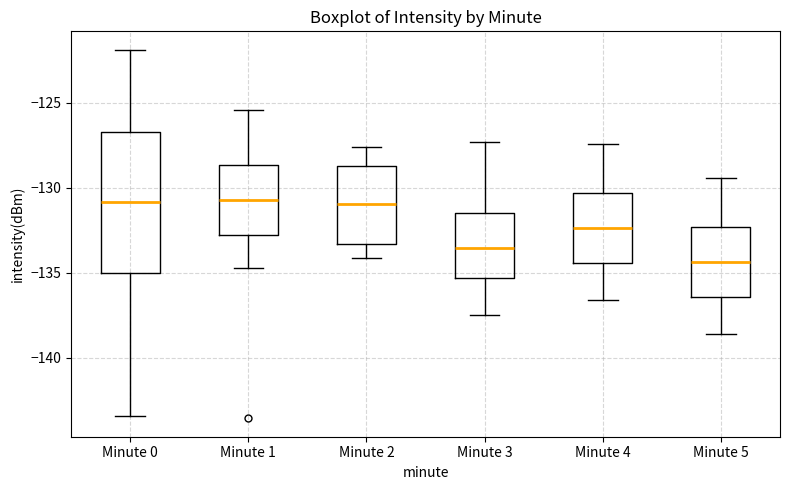

Reading left to right, transcribe this box plot: for each box, give where its median line is, the range the box spans, and where its two whiskers end, as read against the y-axis. The values are not printed on the chart, so give them approximately, as read against the axis.

Minute 0: median -131.0, box -135.0 to -126.5, whiskers -143.5 to -122.0
Minute 1: median -130.5, box -133.0 to -128.5, whiskers -134.5 to -125.5
Minute 2: median -131.0, box -133.5 to -128.5, whiskers -134.0 to -127.5
Minute 3: median -133.5, box -135.5 to -131.5, whiskers -137.5 to -127.5
Minute 4: median -132.5, box -134.5 to -130.5, whiskers -136.5 to -127.5
Minute 5: median -134.5, box -136.5 to -132.5, whiskers -138.5 to -129.5